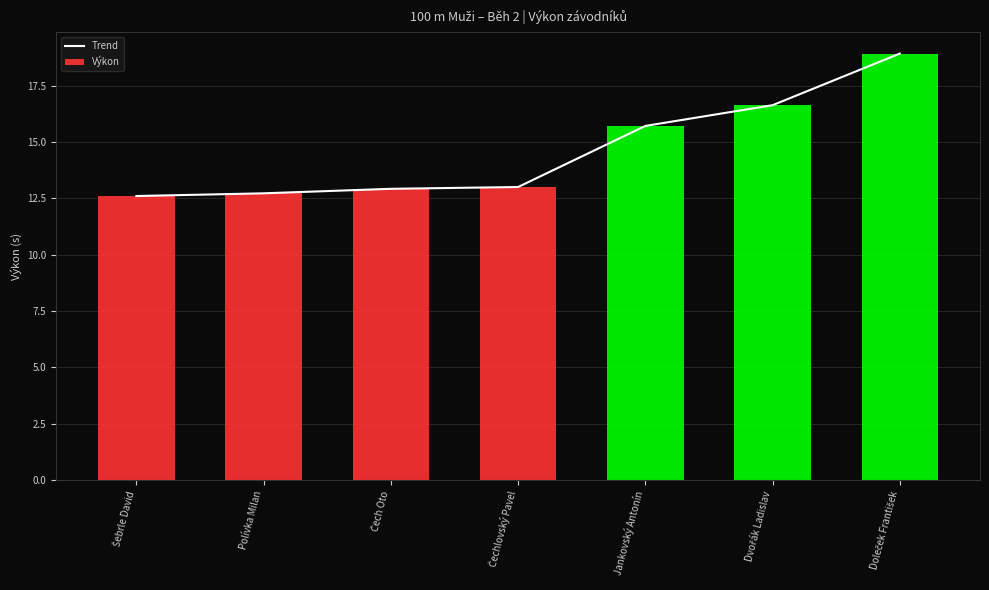

True or false: the data shows 12.6 at Šebrle David.

True